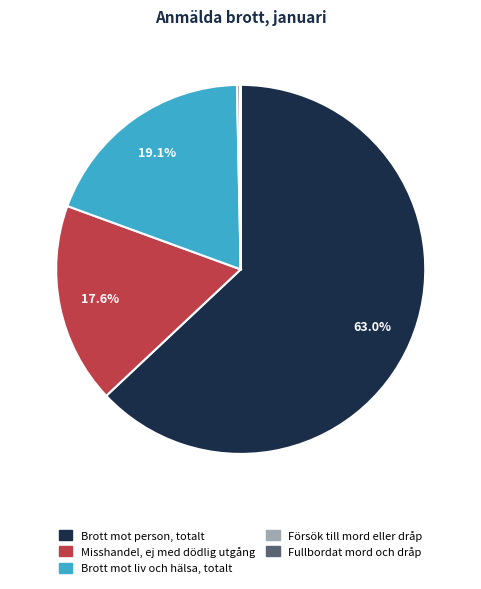

Is there any slice that represents more than half of the pie?

Yes